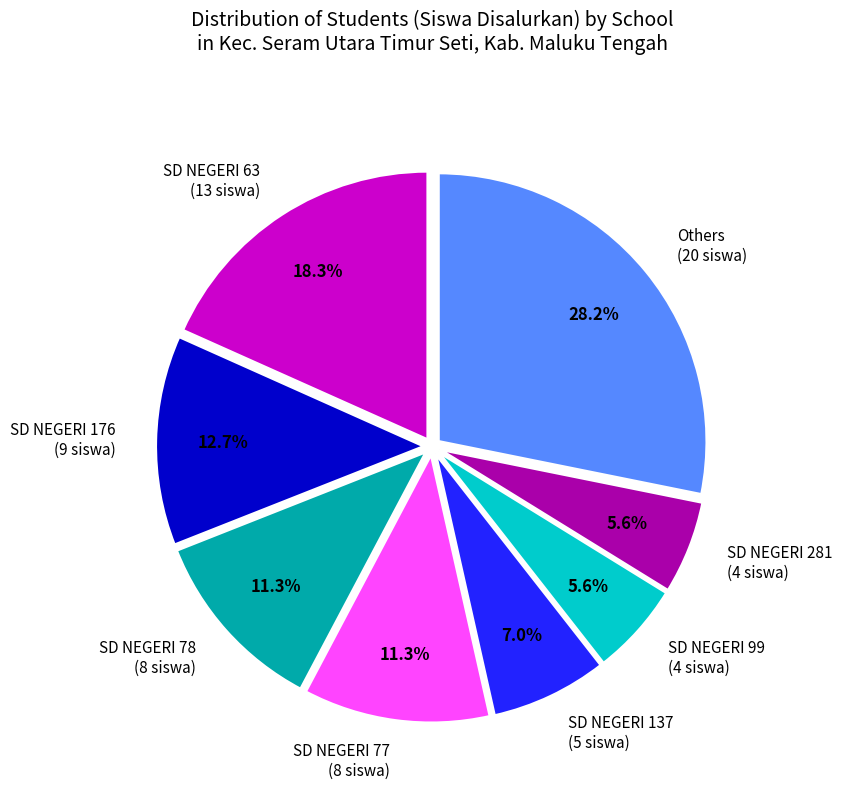

Between SD NEGERI 176 (9 siswa) and Others (20 siswa), which is larger?

Others (20 siswa)